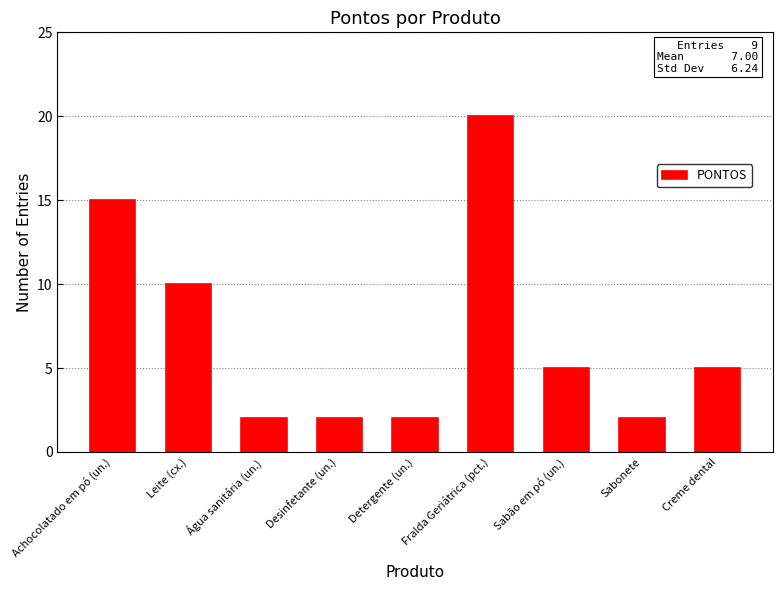

Which category has the highest value across all series?

Fralda Geriátrica (pct.)